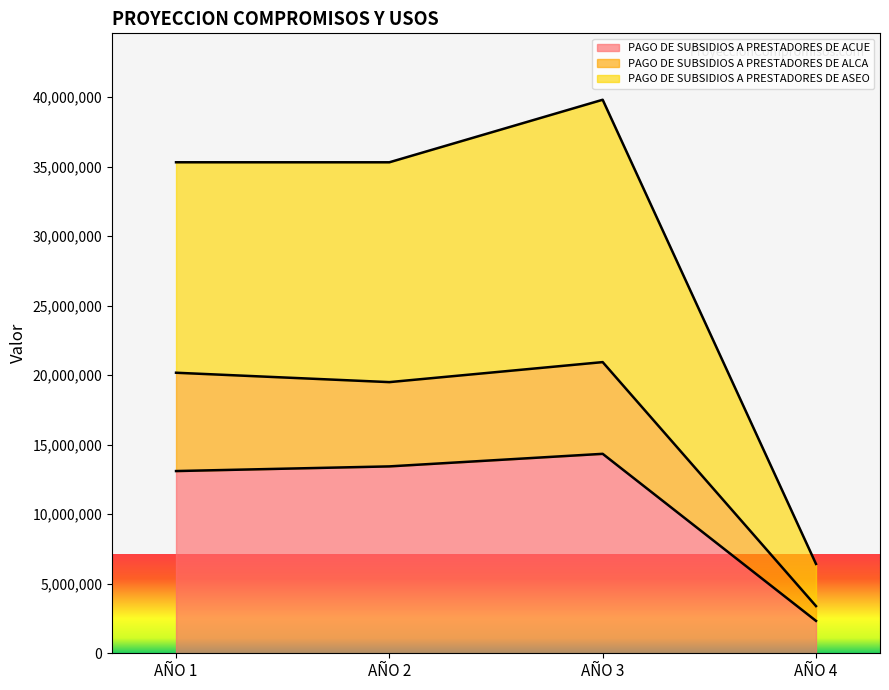

List the labels in order of PAGO DE SUBSIDIOS A PRESTADORES DE ASEO value, smallest first.

AÑO 4, AÑO 2, AÑO 1, AÑO 3